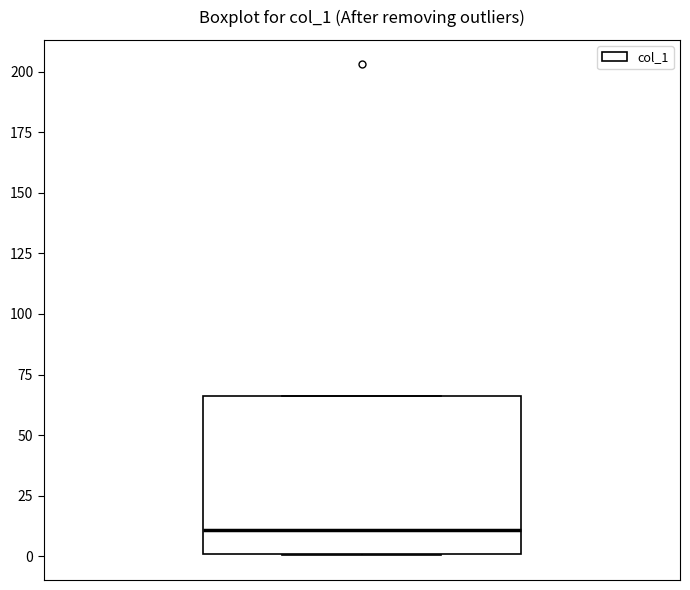

Where is the upper edge of the box on the y-axis? The values are not printed on the chart, so give them approximately, as read against the axis.

65